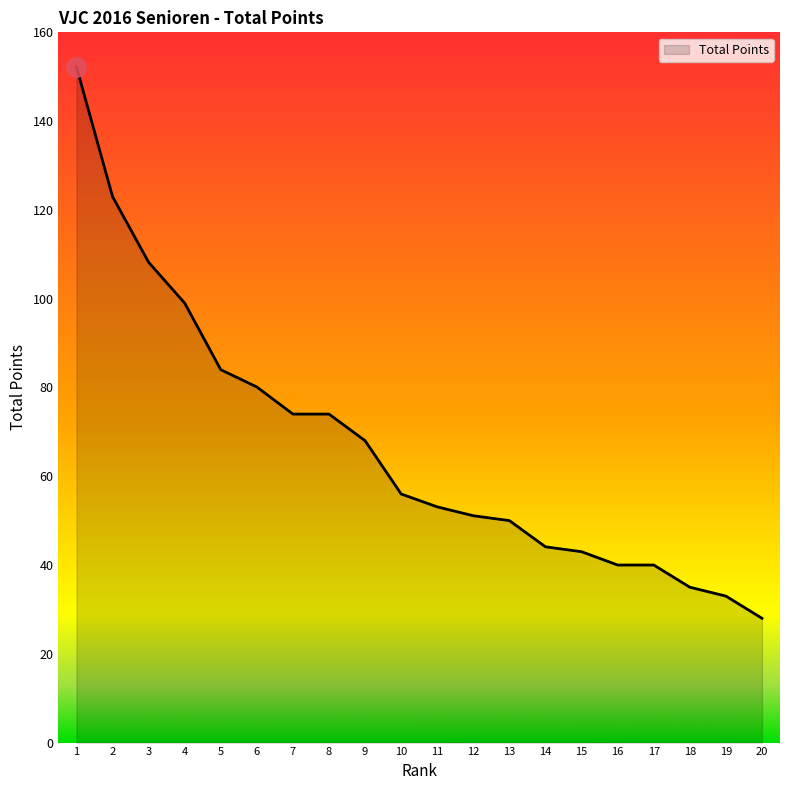

Which category has the lowest value across all series?

20